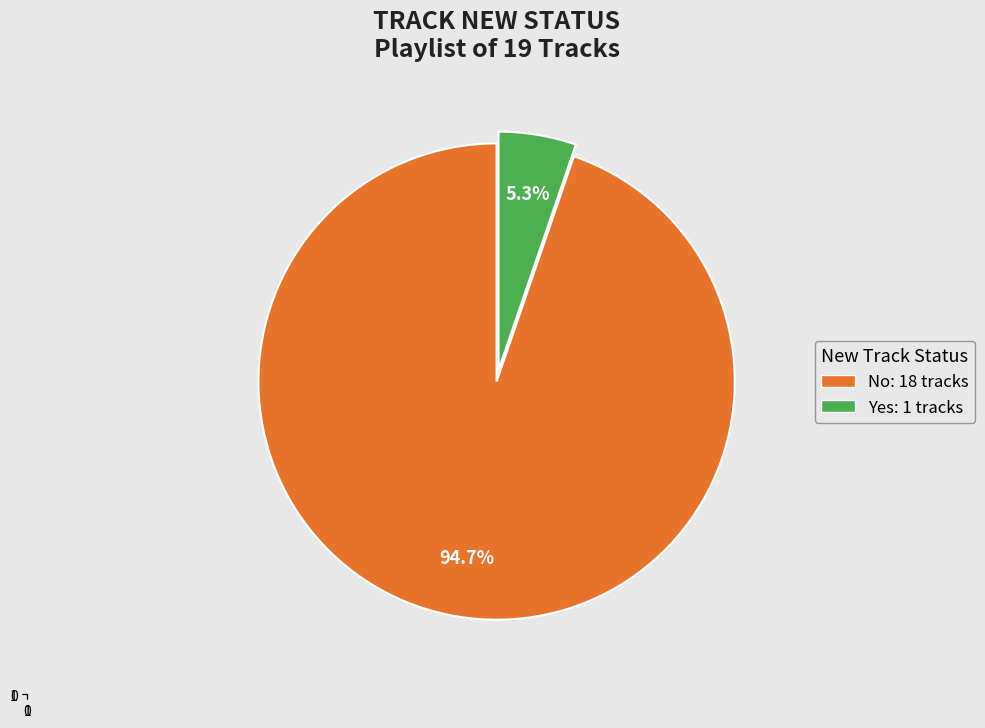

Which has a higher value, No or Yes?

No